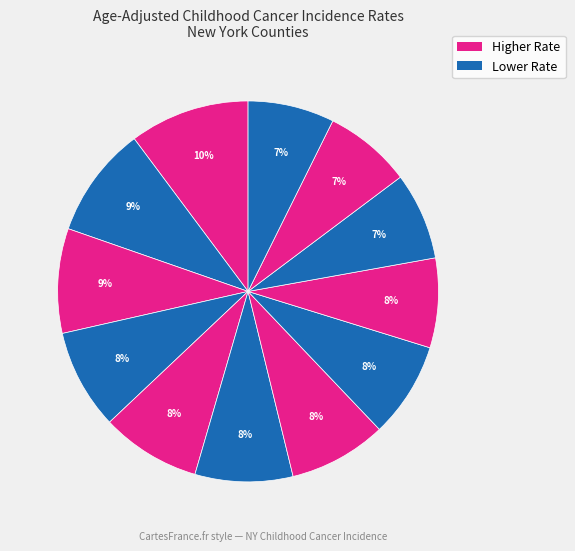

To the nearest percent, what is the average slice percentage?

8%